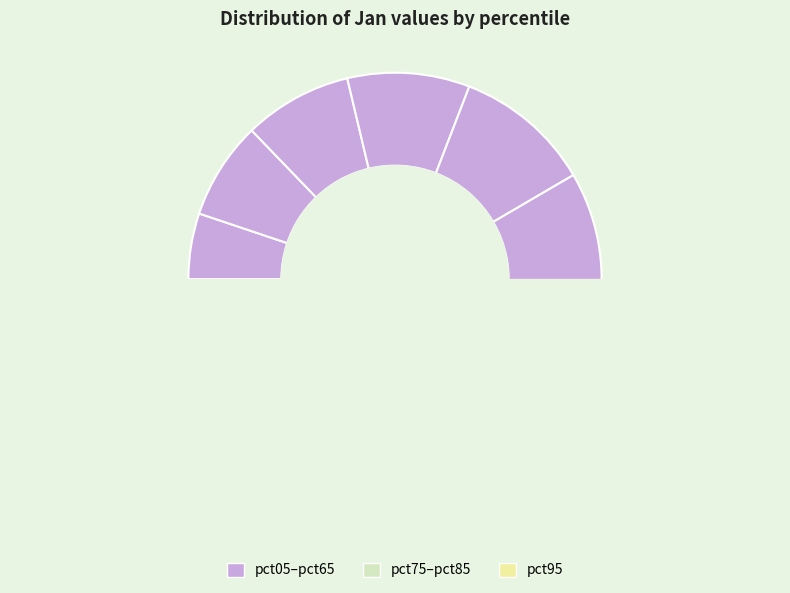

The pct25 slice represents 8% of the pie. True or false?

True